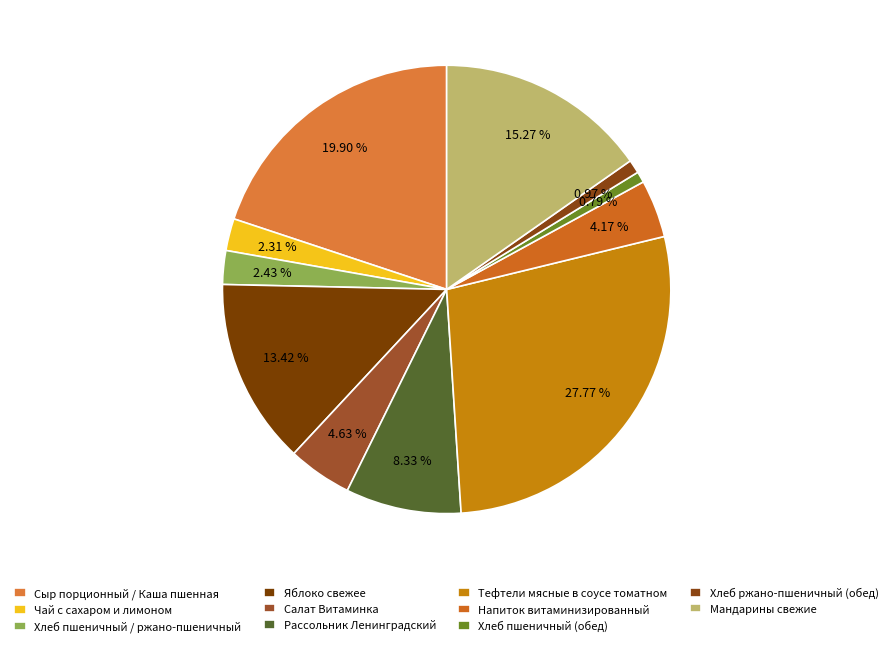

Between Рассольник Ленинградский and Хлеб пшеничный (обед), which is larger?

Рассольник Ленинградский